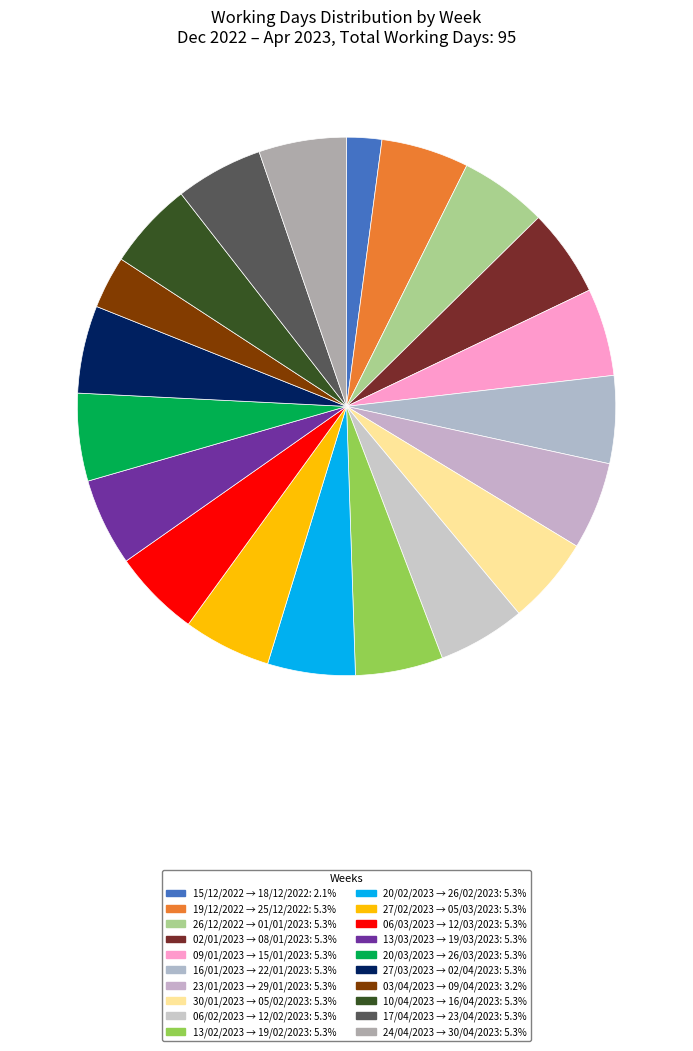

How many slices are in this pie chart?

20